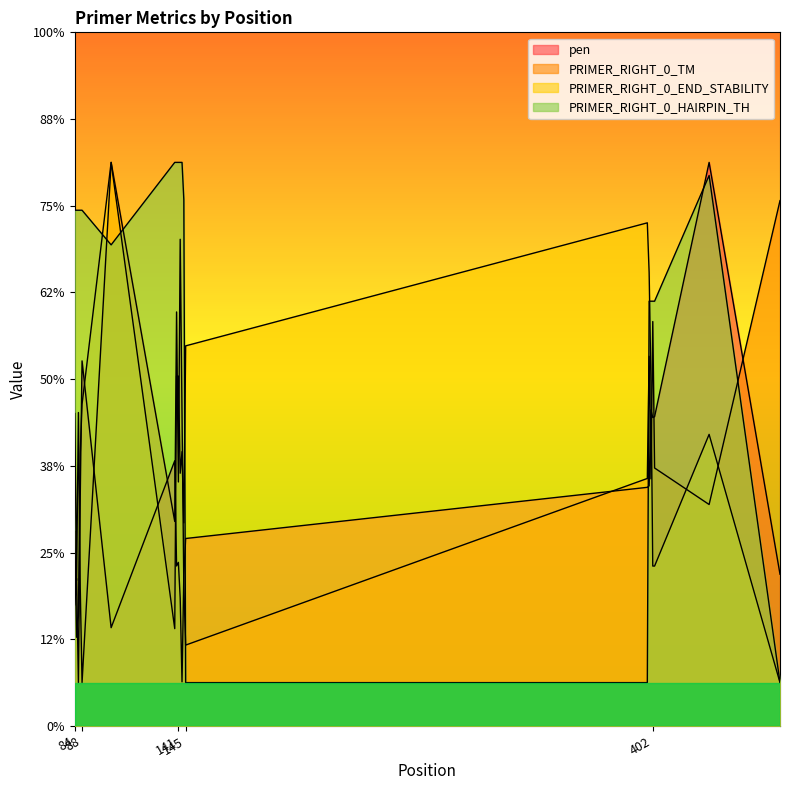

True or false: PRIMER_RIGHT_0_TM and PRIMER_RIGHT_0_HAIRPIN_TH intersect in this chart.

True